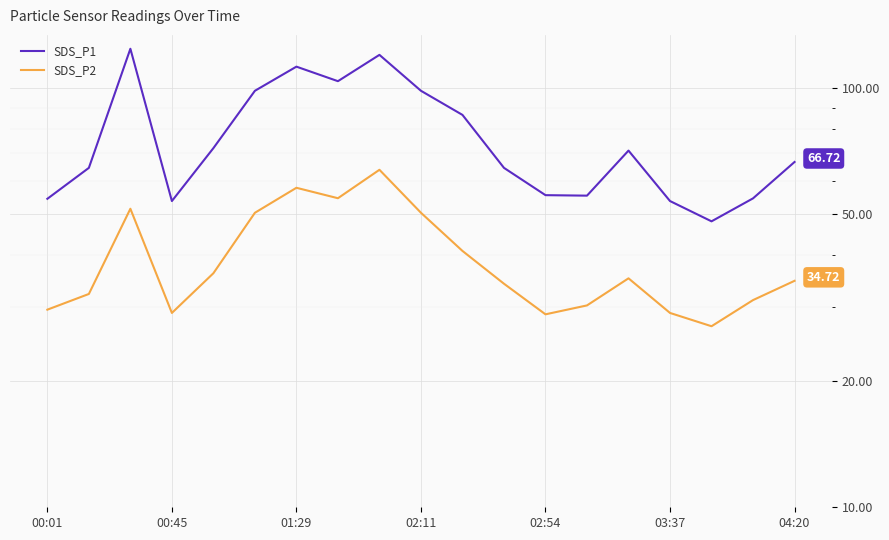

True or false: SDS_P1 has more than 1 points higher than both neighbors.

True